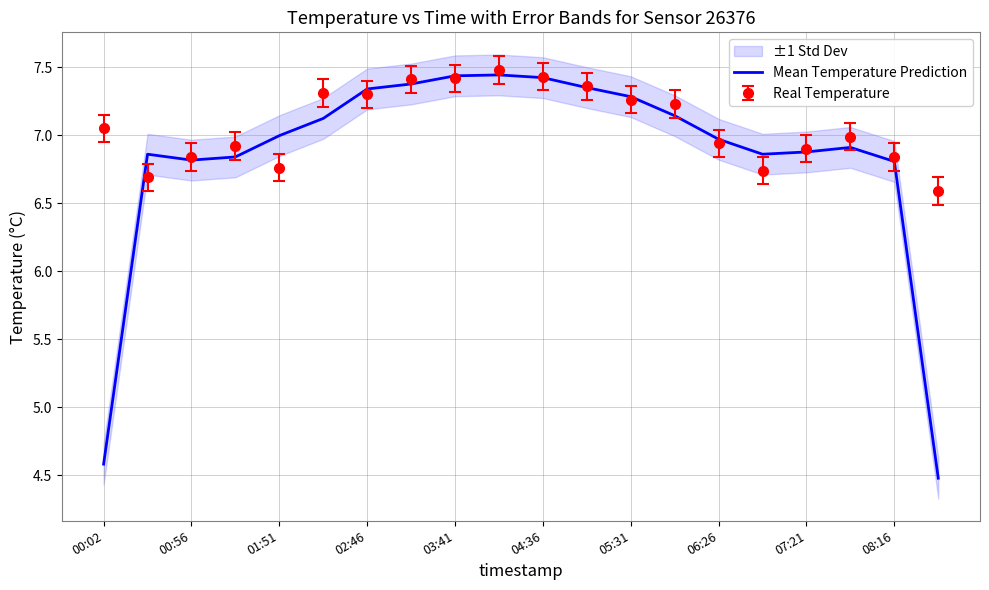

Where is Mean Temperature Prediction nearest to the value 5?

00:02